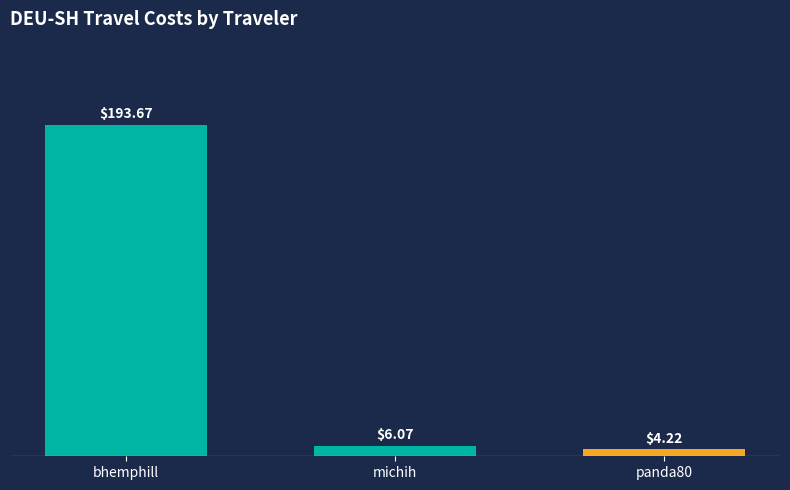

What is the difference between the maximum and second lowest values?

187.6